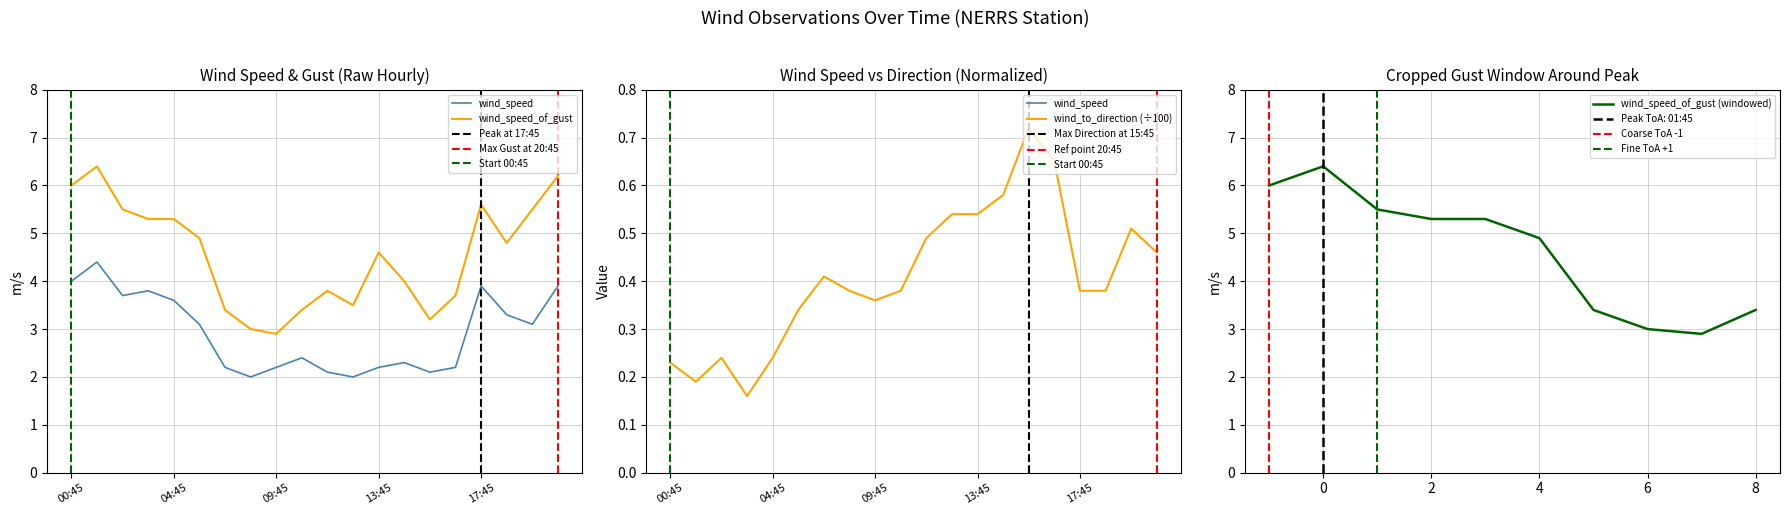

Is this an area chart (filled region under the line)?

No